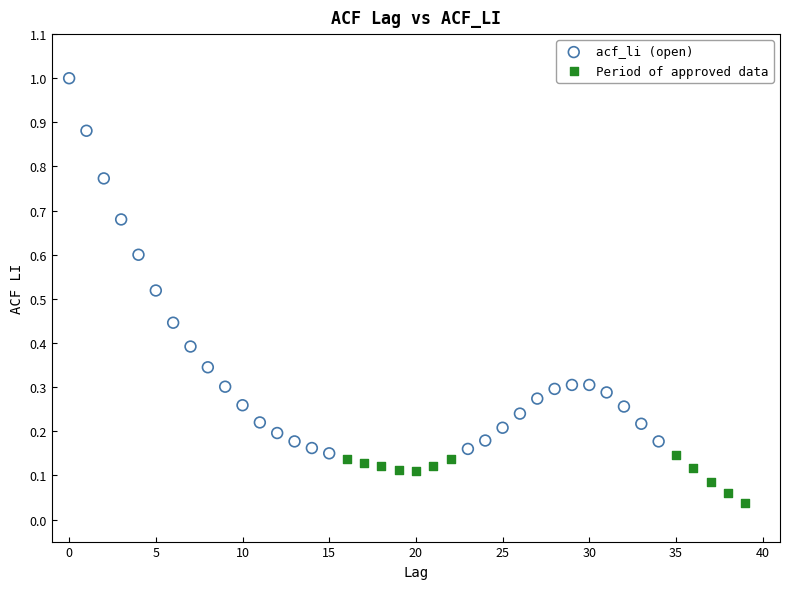

Which series reaches the minimum Y coordinate?

Period of approved data